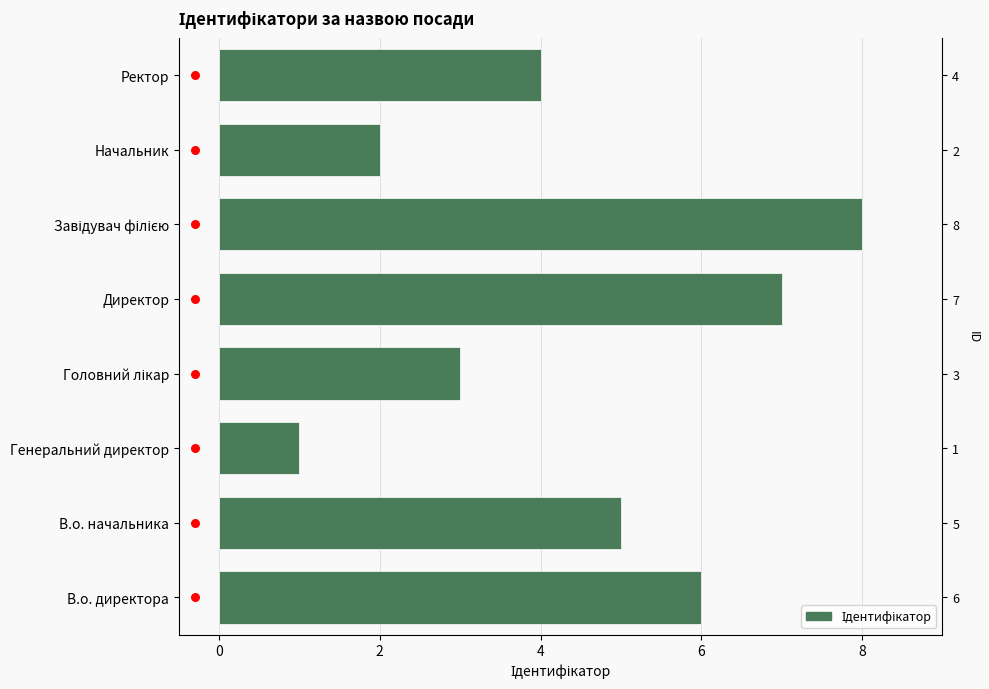

What is the change in value from Генеральний директор to Головний лікар?

+2